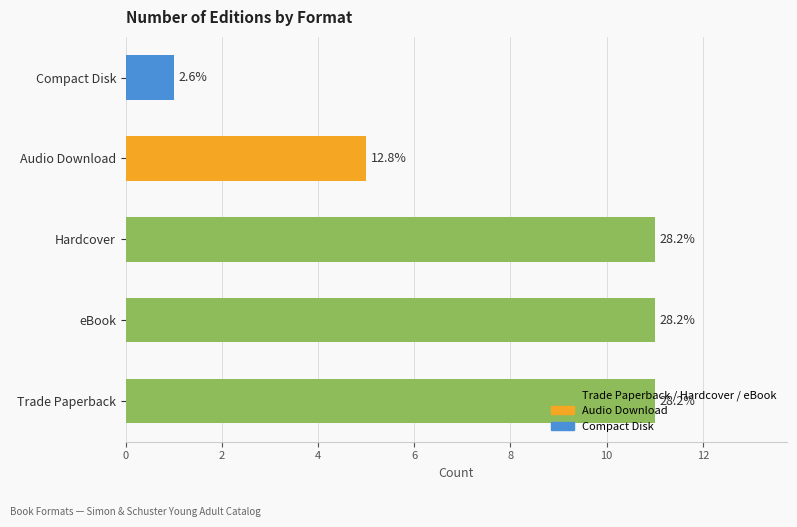

Which category has the lowest value across all series?

Compact Disk